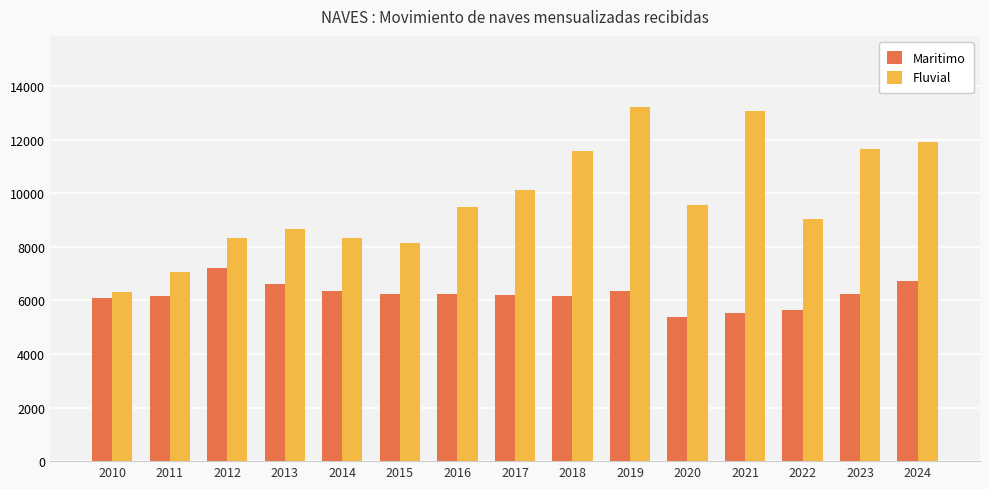

What are all the series names shown in the legend?

Maritimo, Fluvial